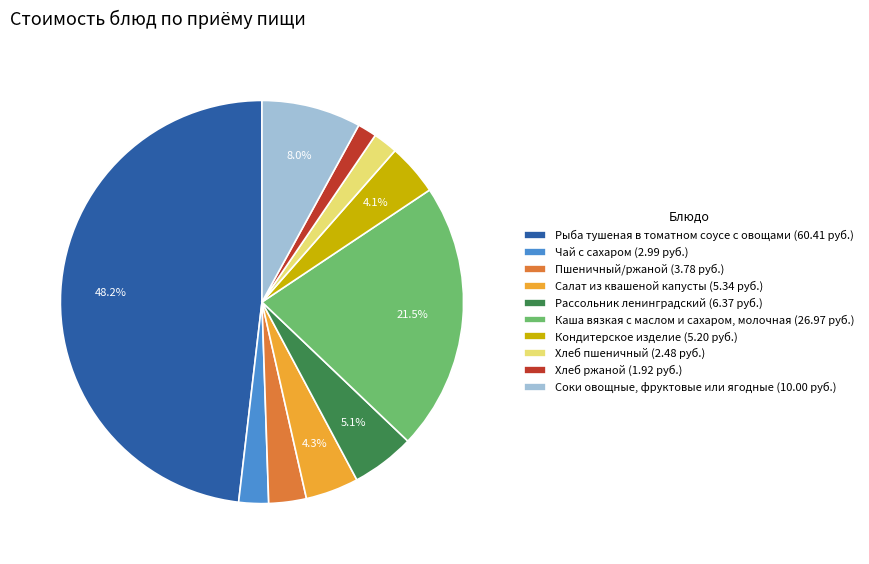

Does Рыба тушеная в томатном соусе с овощами represent more than half of the total?

No